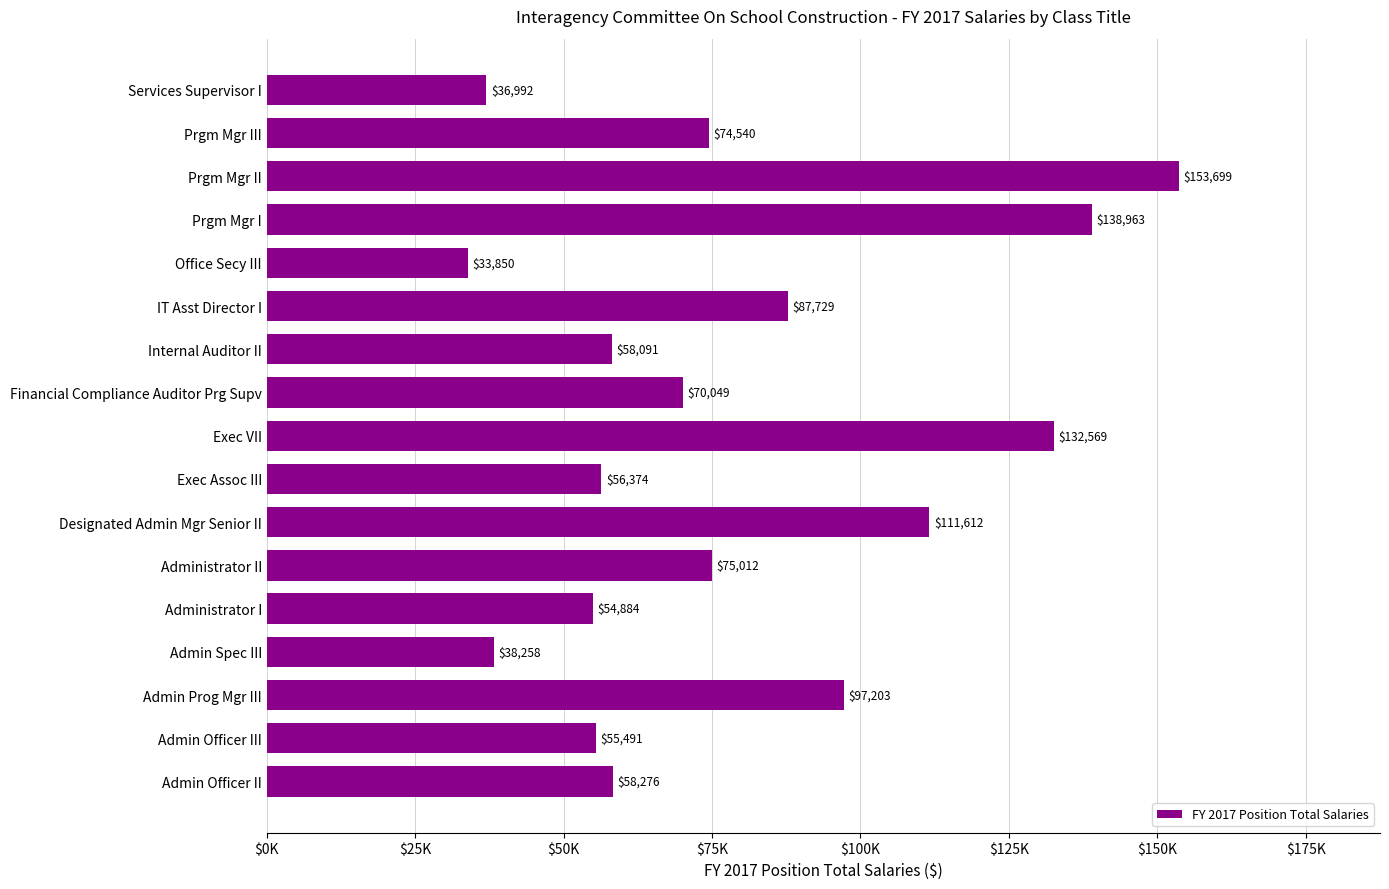

Does the chart contain any negative values?

No